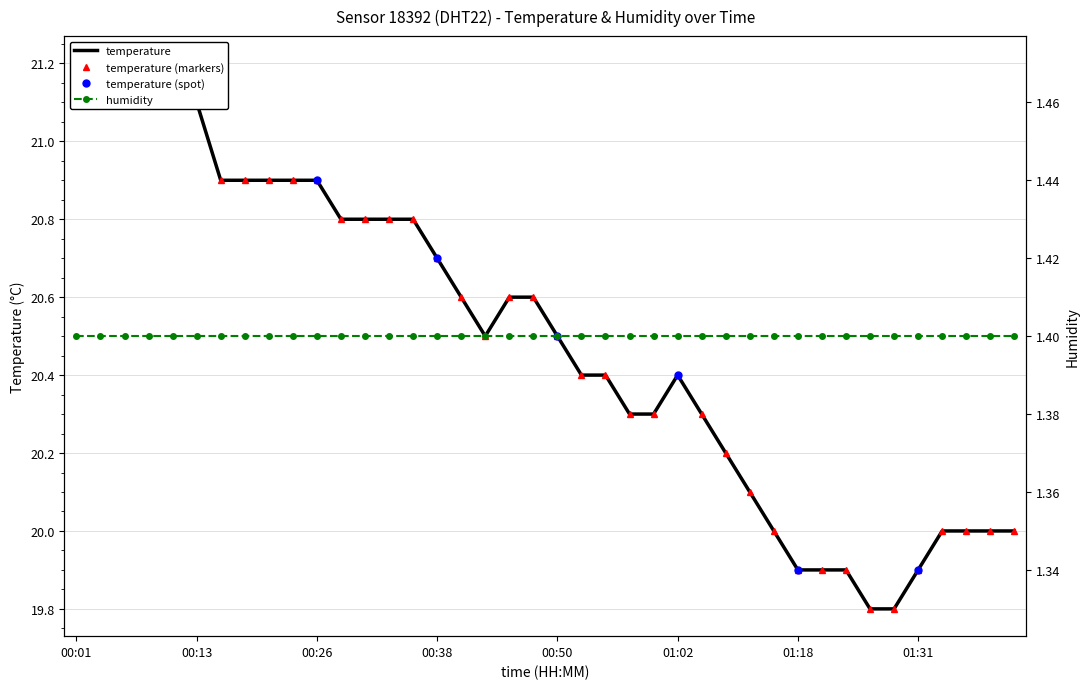

What is the difference between the maximum and minimum values?

1.4